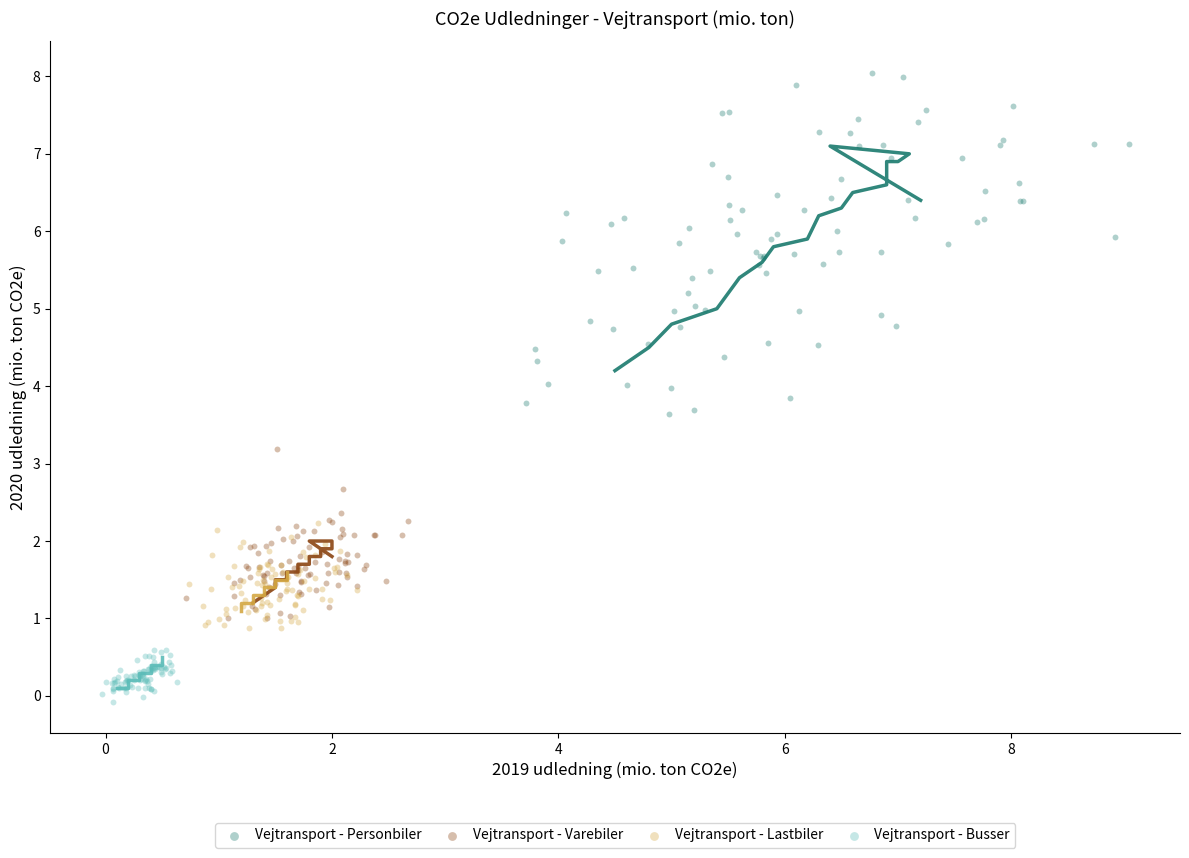

Which series reaches the minimum Y coordinate?

Vejtransport - Busser